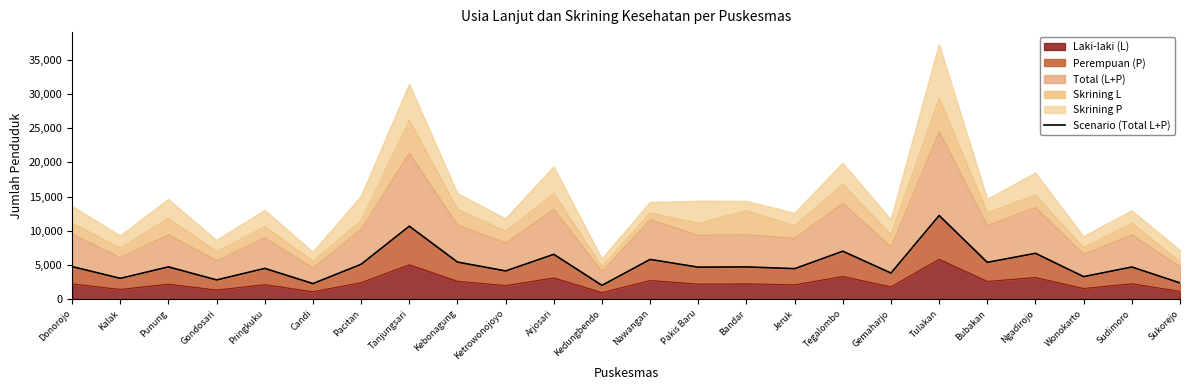

True or false: Laki-laki (L) has a value of 2612 at Kebonagung.

True